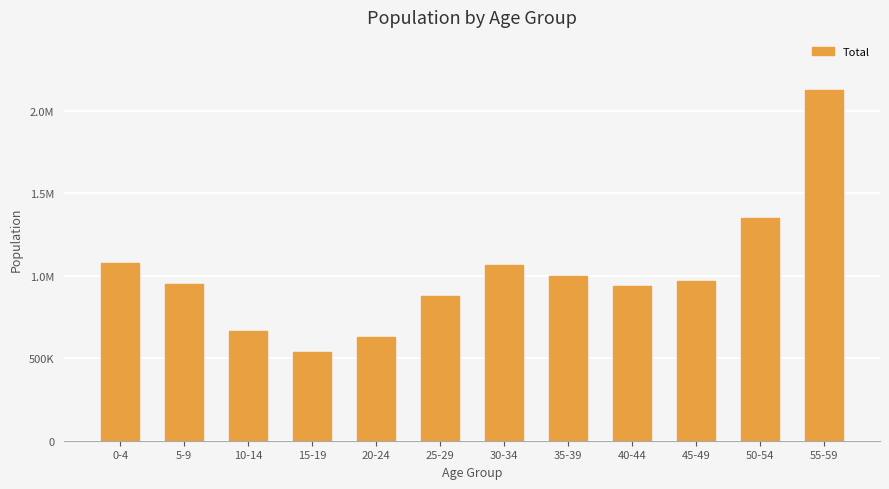

Reading left to right, extract all data points from this chart.

1078337	949638	665469	536768	626594	874485	1062202	999811	937426	967024	1350808	2127670